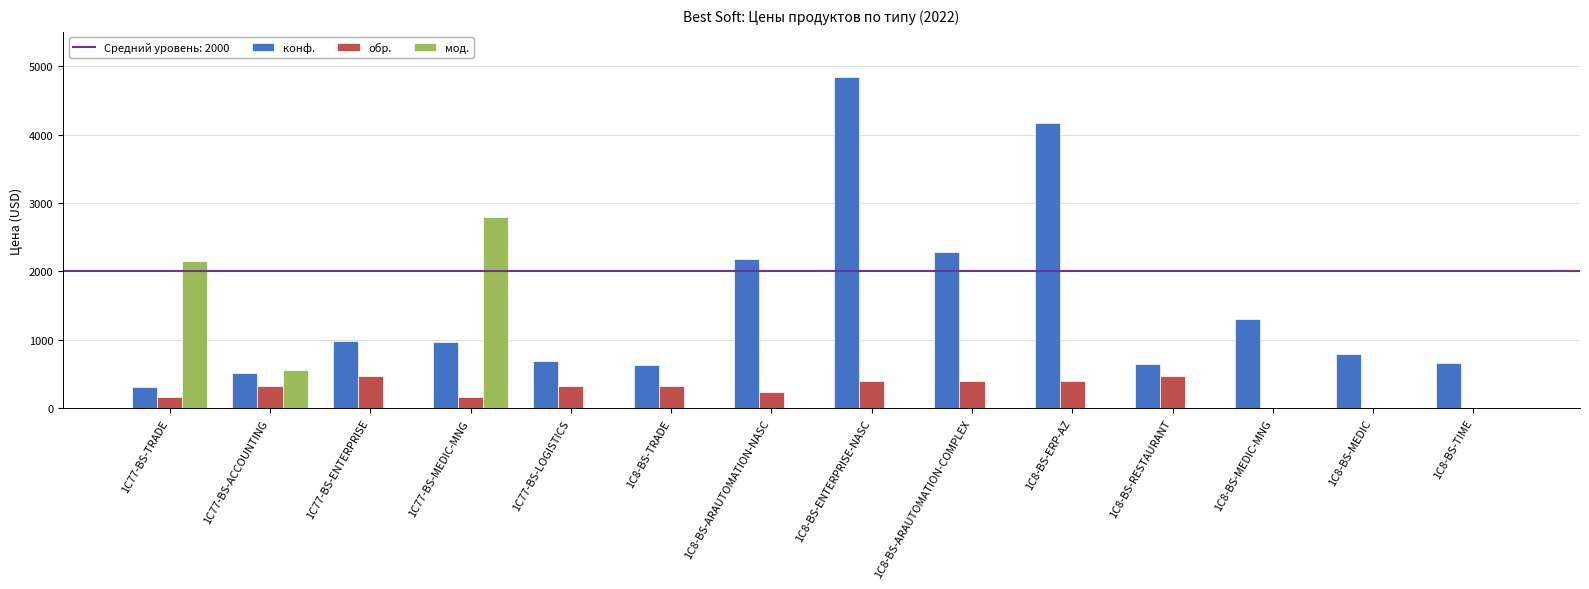

What value does the конф. series have at 1C8-BS-ERP-AZ, to the nearest 50?

4150